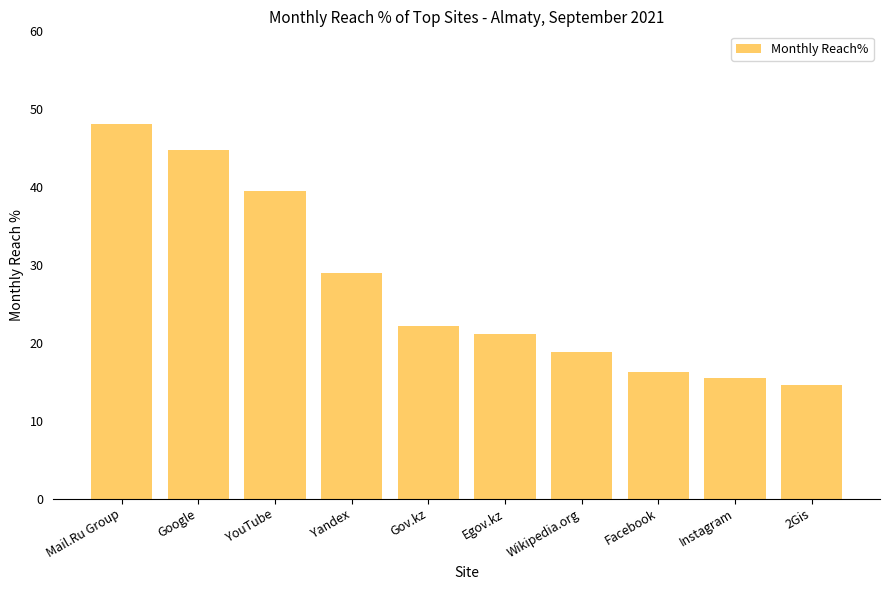

List the labels in order of value, smallest first.

2Gis, Instagram, Facebook, Wikipedia.org, Egov.kz, Gov.kz, Yandex, YouTube, Google, Mail.Ru Group